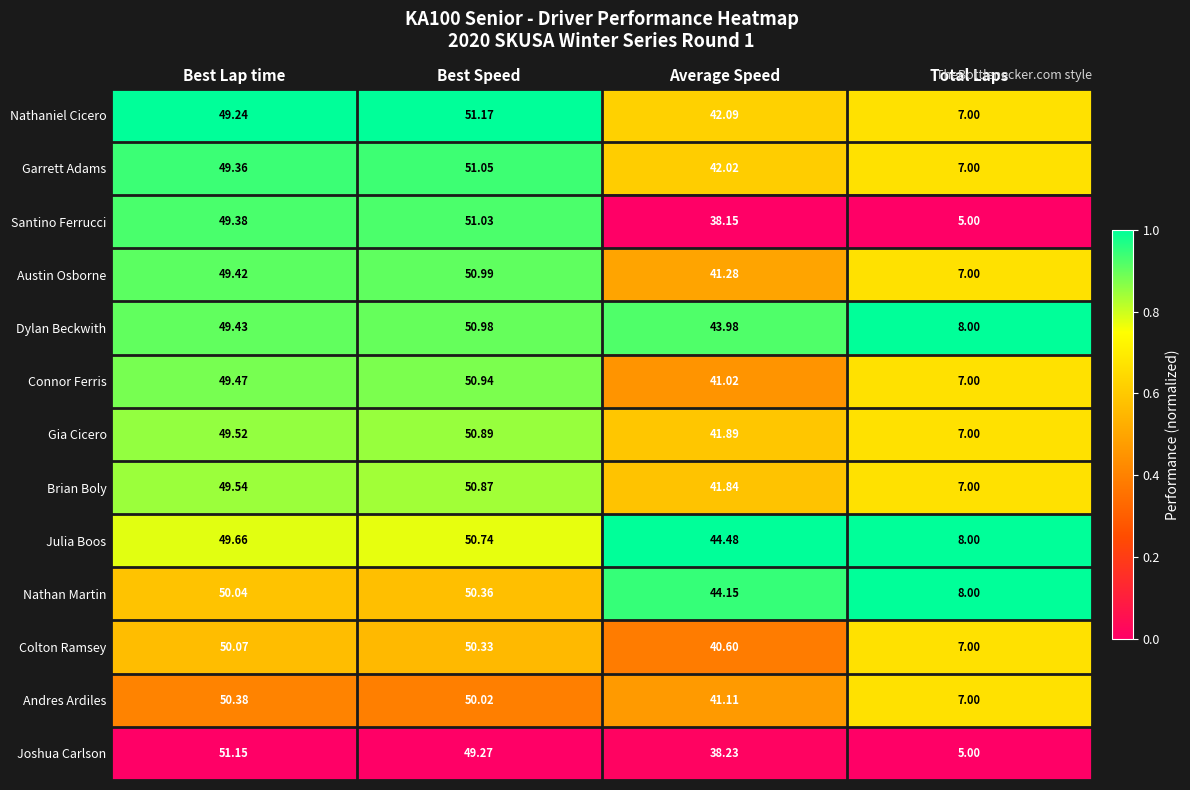

Rank the series at Best Lap time from lowest to highest value.

Nathaniel Cicero, Garrett Adams, Santino Ferrucci, Austin Osborne, Dylan Beckwith, Connor Ferris, Gia Cicero, Brian Boly, Julia Boos, Nathan Martin, Colton Ramsey, Andres Ardiles, Joshua Carlson